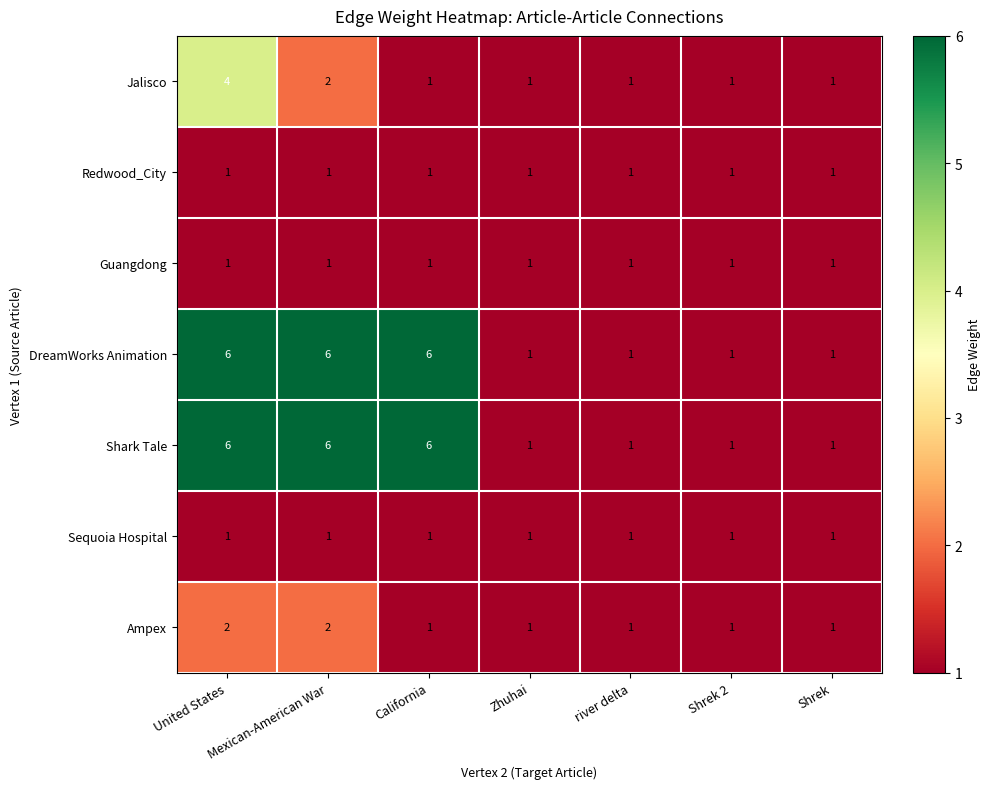

Which series changed the most between United States and California?

Jalisco